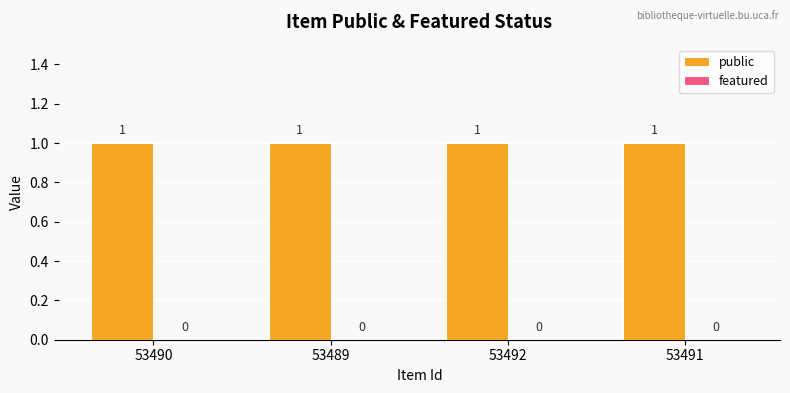

Which series has the widest spread of values?

public